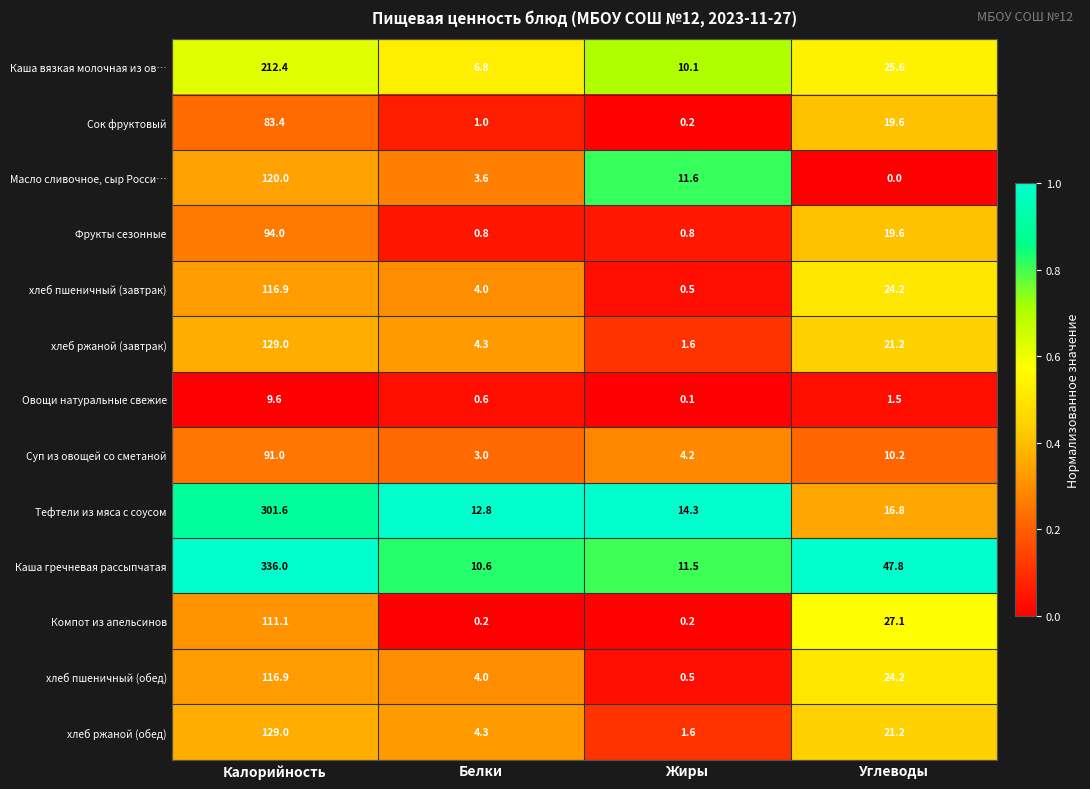

How many distinct data groups are displayed?

13